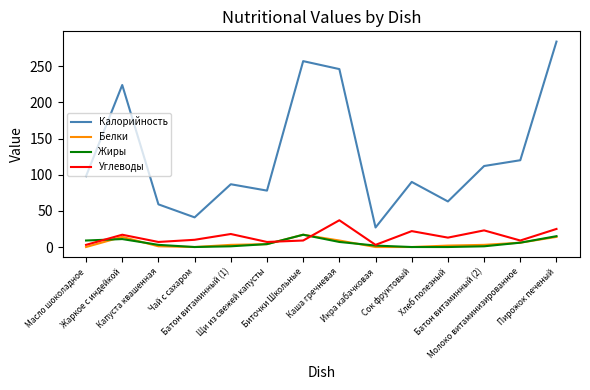

True or false: Жиры and Калорийность cross at least once.

False